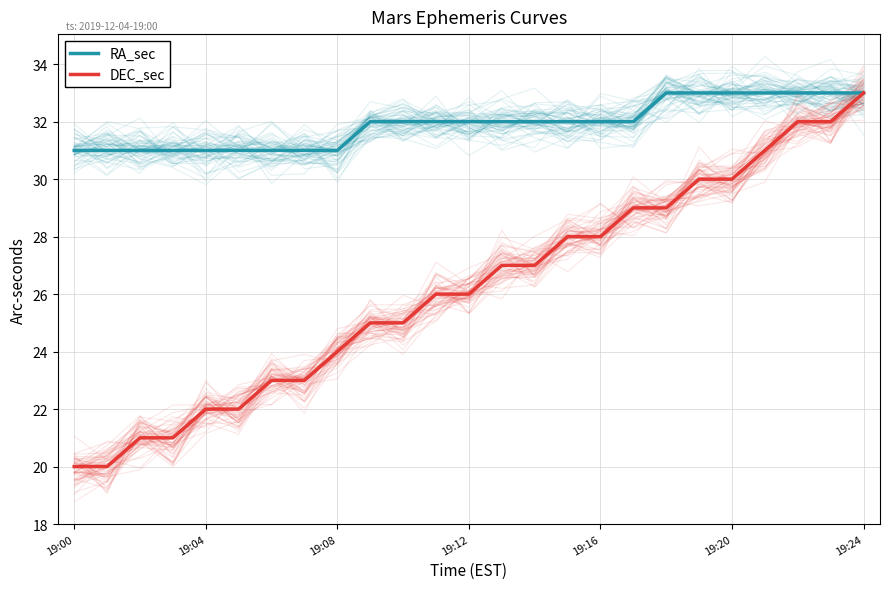

How many values in the DEC_sec series are below 26?

11